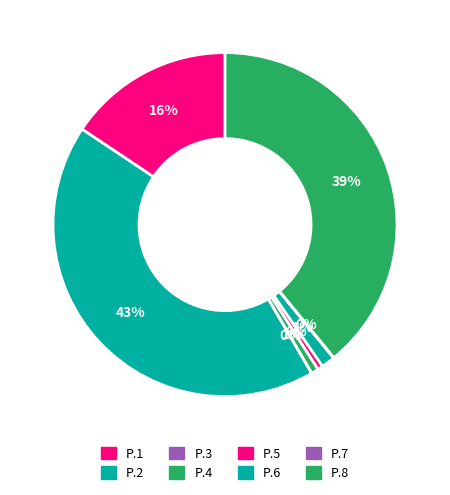

What is the largest slice in the pie chart?

P.2